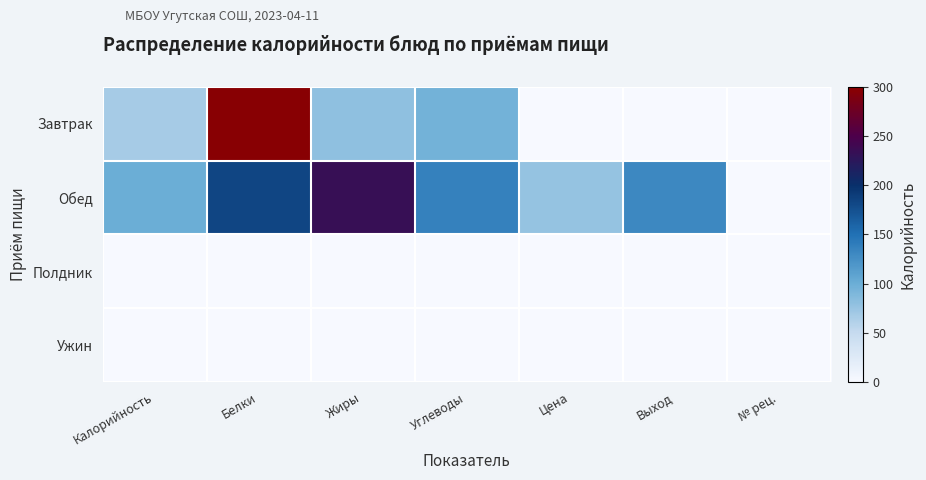

Reading left to right, what are all the values shown in this chart?

Завтрак: Калорийность=67	Белки=297	Жиры=80	Углеводы=95	Цена=0	Выход=0	№ рец.=0
Обед: Калорийность=100	Белки=183	Жиры=234	Углеводы=137	Цена=77	Выход=131	№ рец.=0
Полдник: Калорийность=0	Белки=0	Жиры=0	Углеводы=0	Цена=0	Выход=0	№ рец.=0
Ужин: Калорийность=0	Белки=0	Жиры=0	Углеводы=0	Цена=0	Выход=0	№ рец.=0